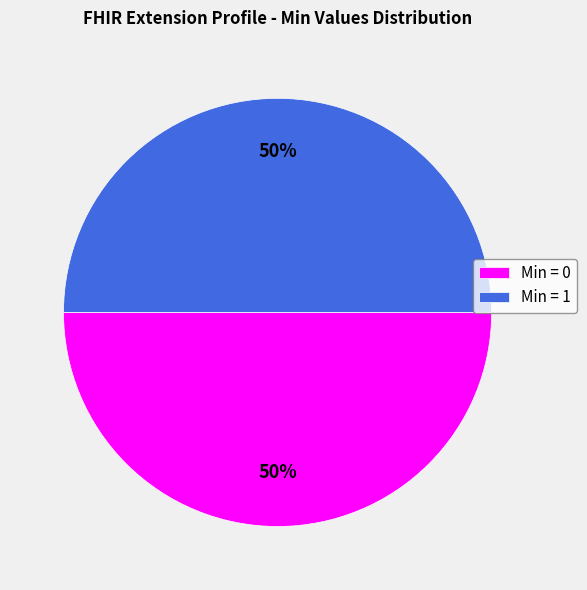

Approximately how many times larger is the value at Min = 1 compared to Min = 0?

1.0